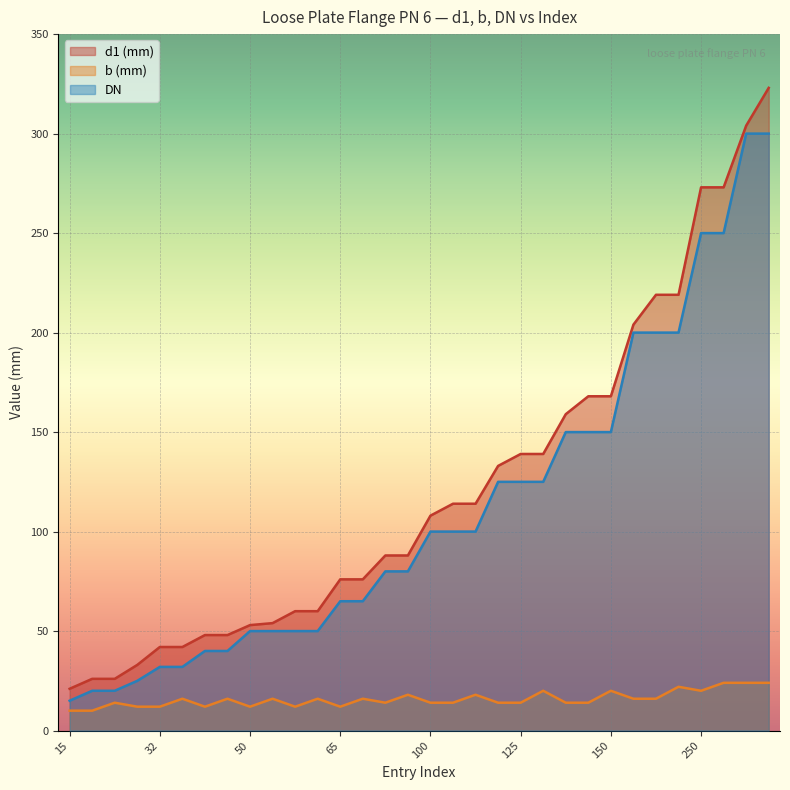

The value of b (mm) at 50 is 12. True or false?

True